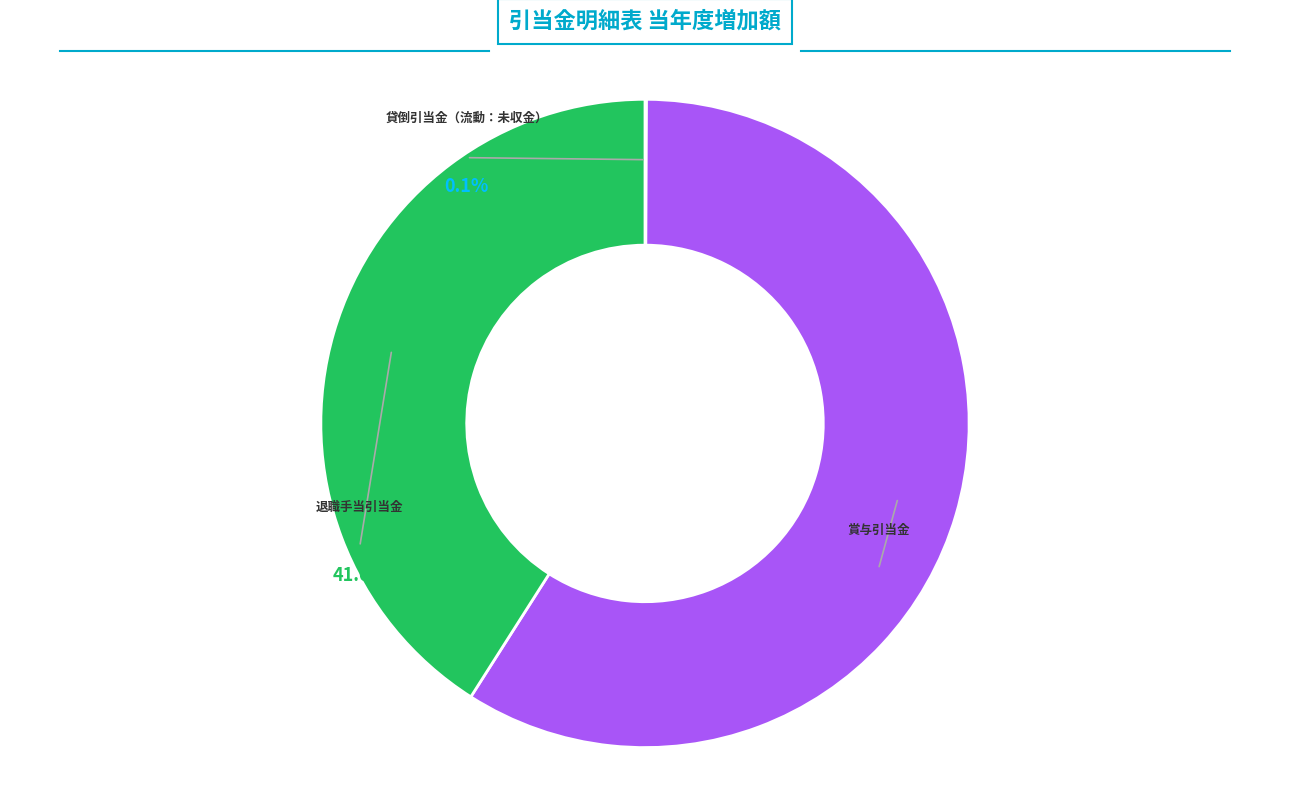

Which slice is the largest?

賞与引当金